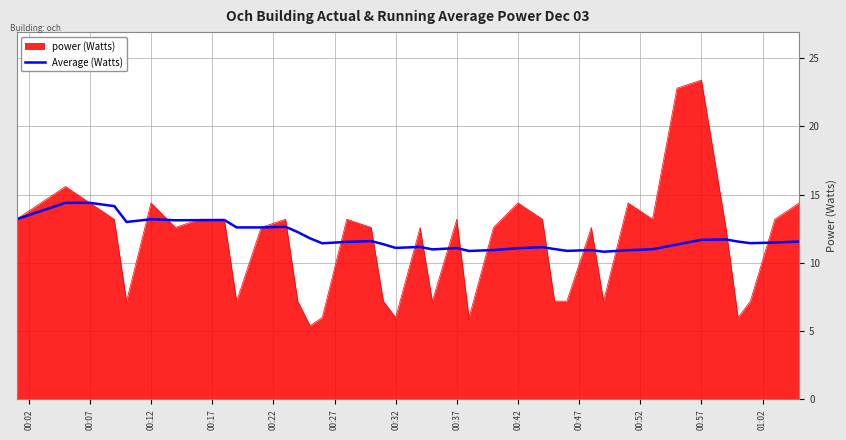

What is the maximum value shown in the chart?

23.4